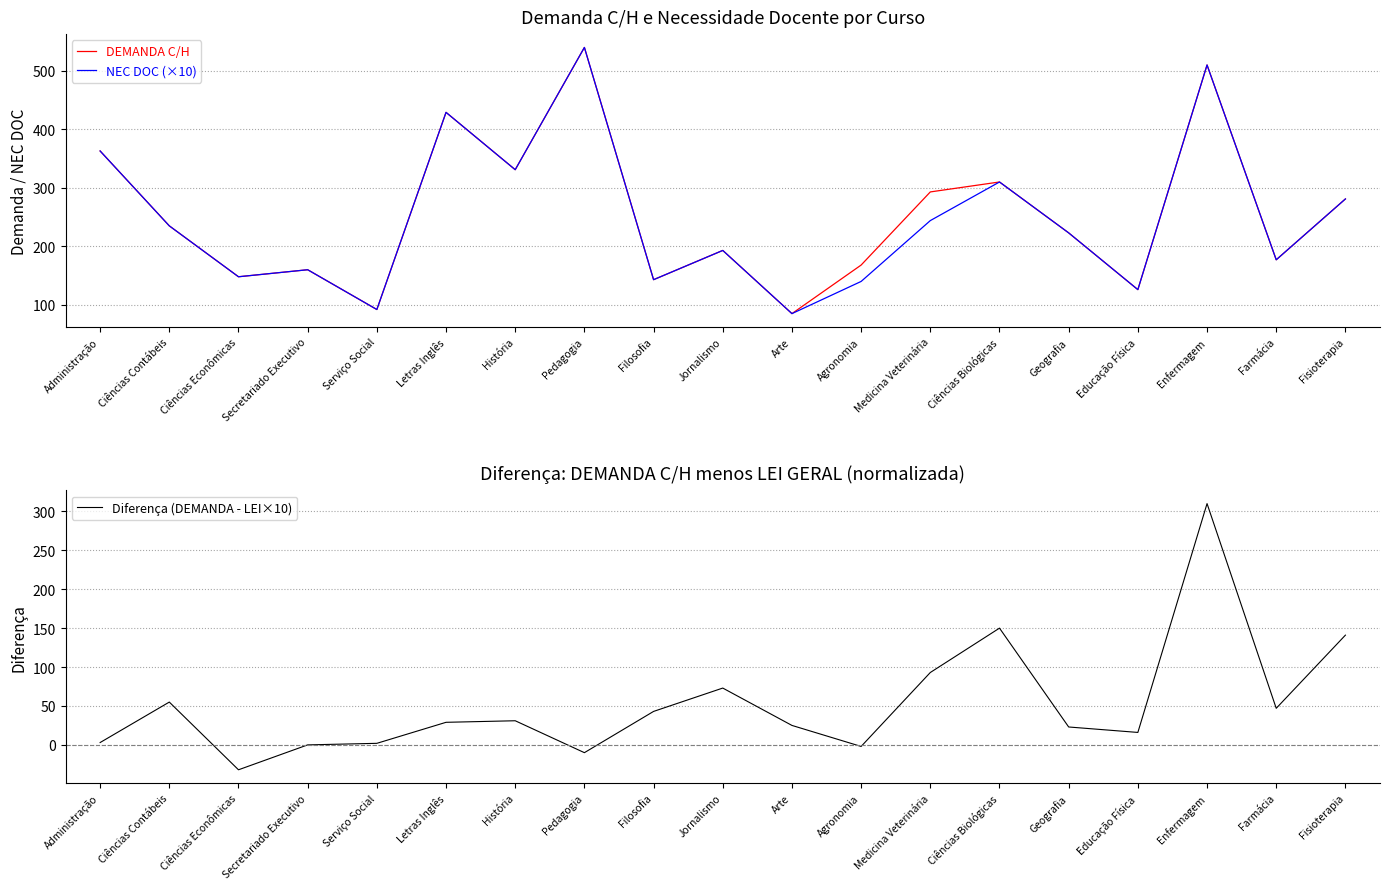

What is the maximum value shown in the chart?

540